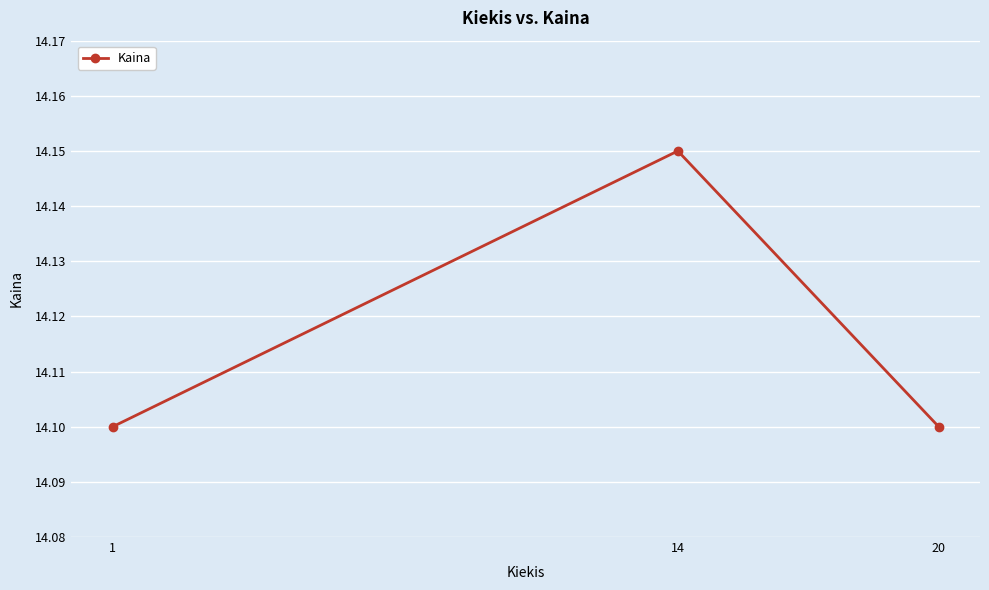

At which category does the chart reach its peak across all series?

14